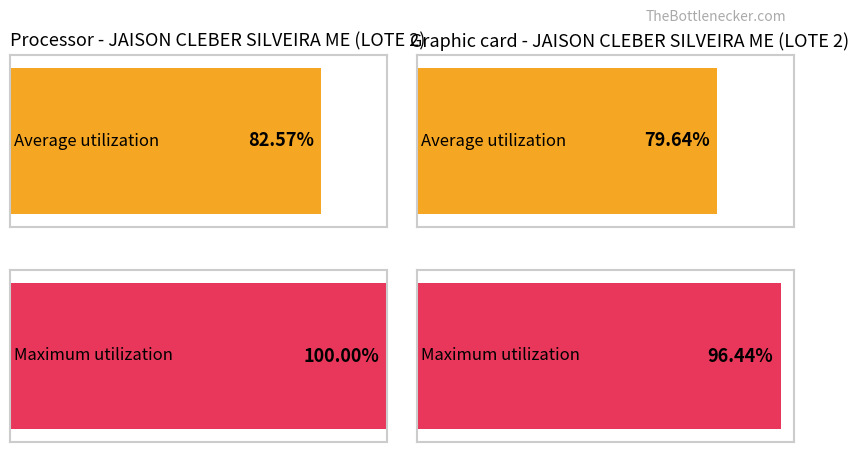

Is the value of Maximum utilization at Item 90 greater than the value of Average utilization at Item 89?

Yes